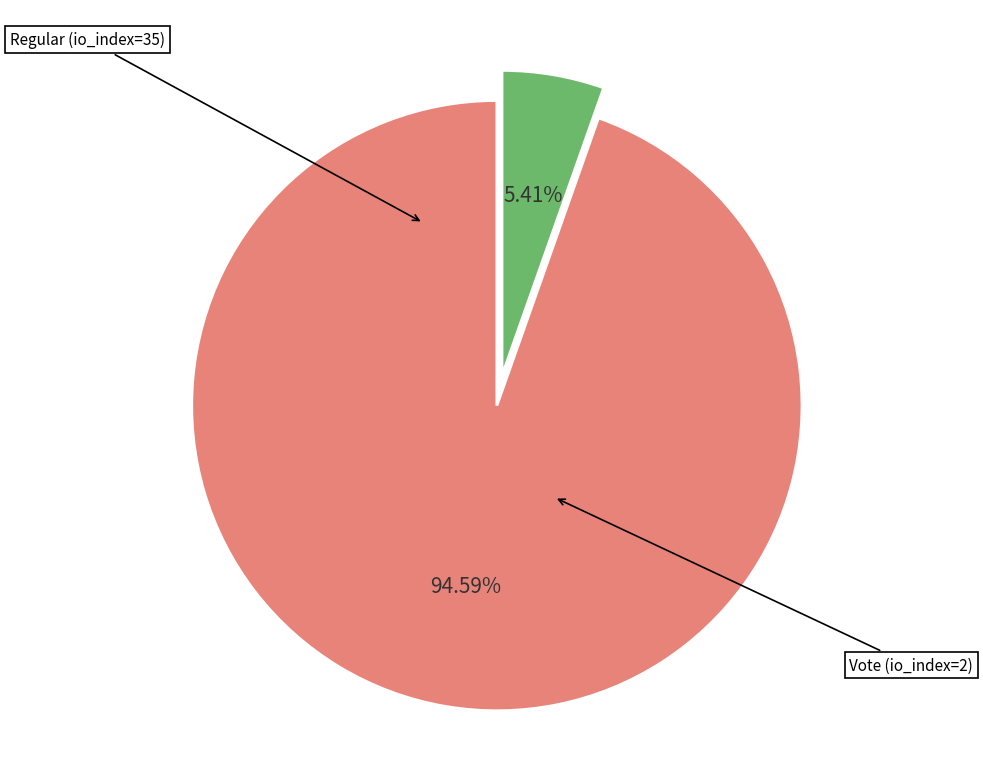

Is there a majority slice in this chart?

Yes